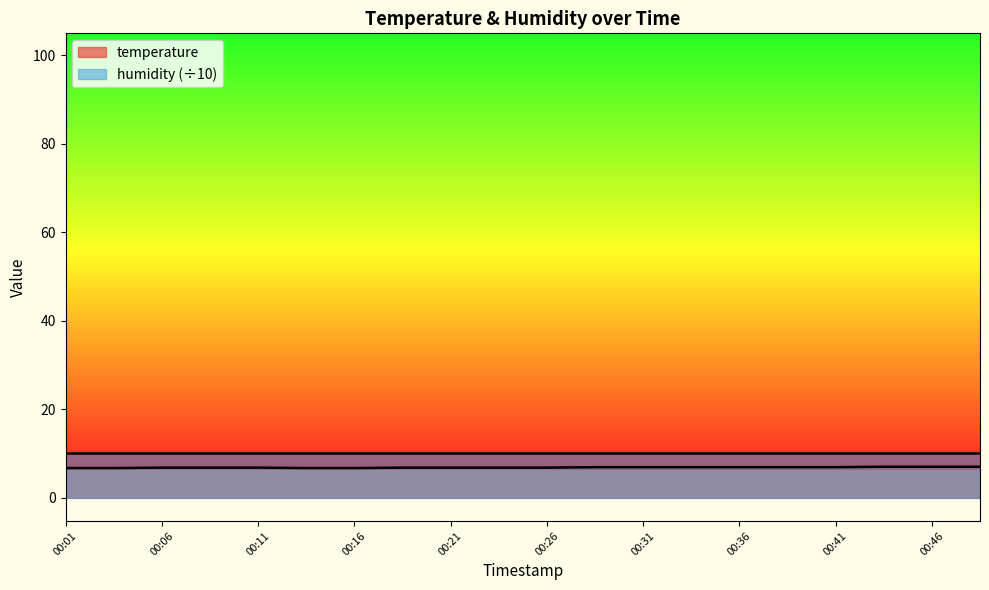

What is the highest value of the humidity (÷10) series?

10.0